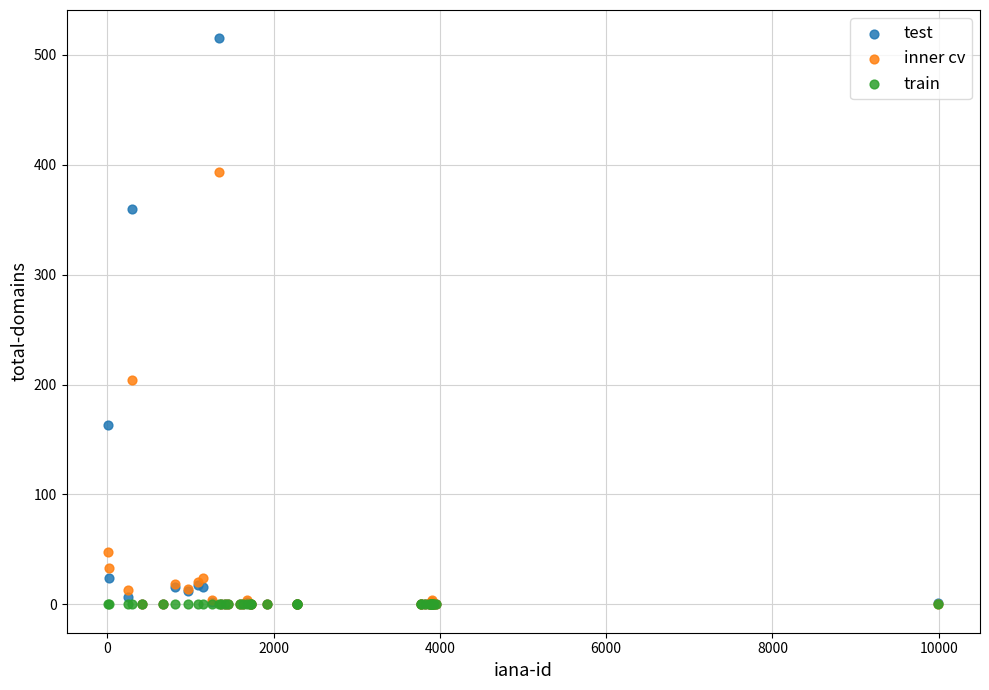

Across all series, what Y value is closest to 257?

204